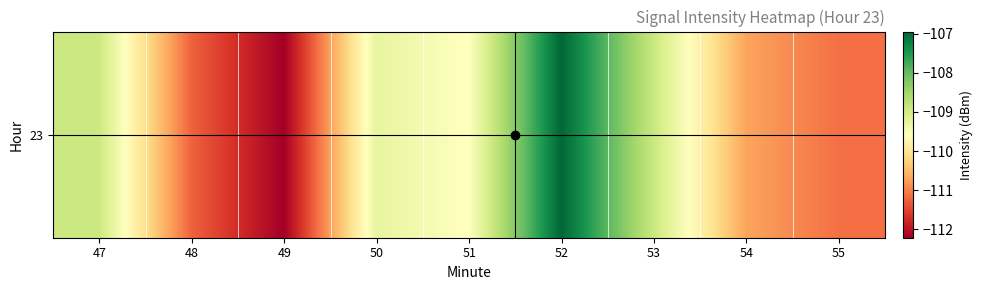

True or false: the data shows -31.4 at 53.

False